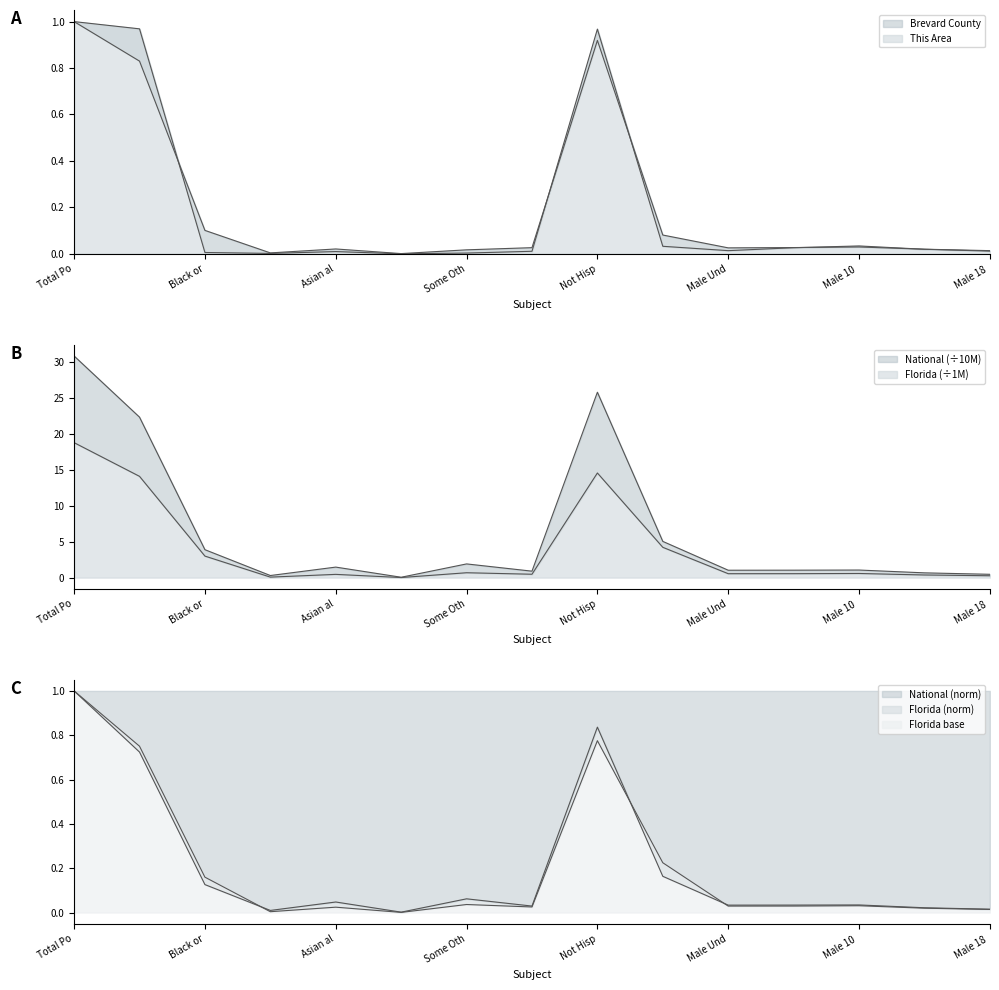

Which category has the highest value in the National (norm) series?

Total Po